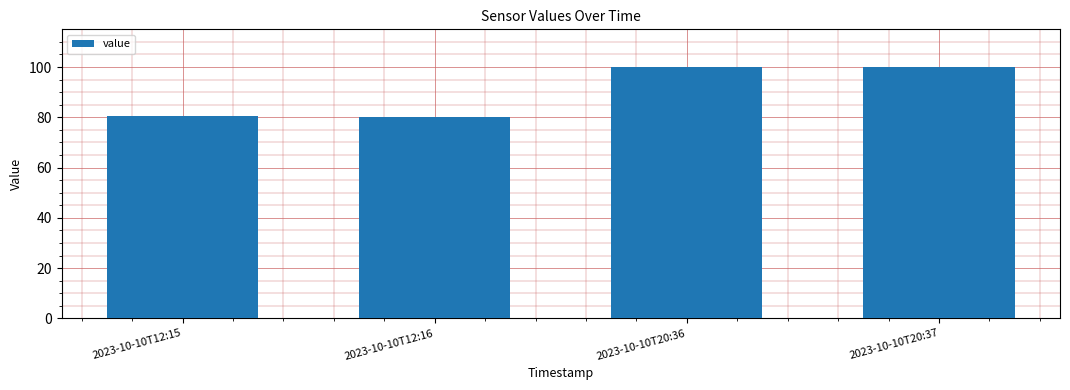

Are the bars horizontal?

No